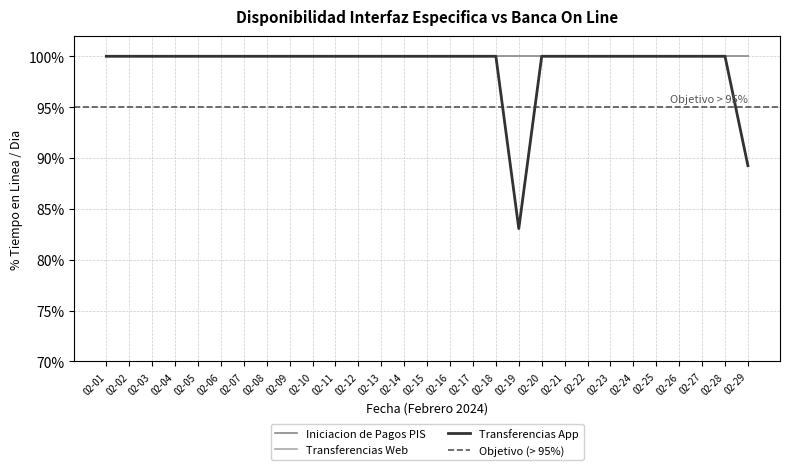

What is the sum of all Transferencias Web values?

2872.3